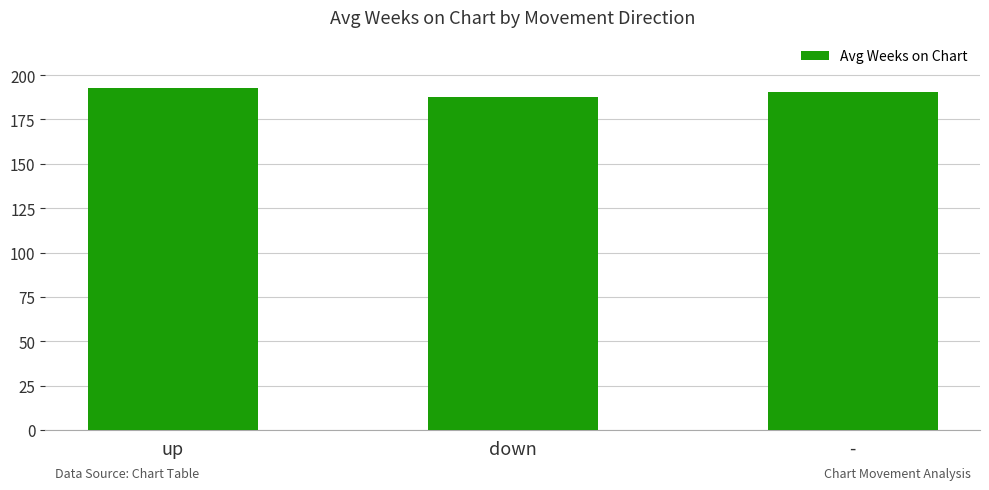

How many distinct data groups are displayed?

1